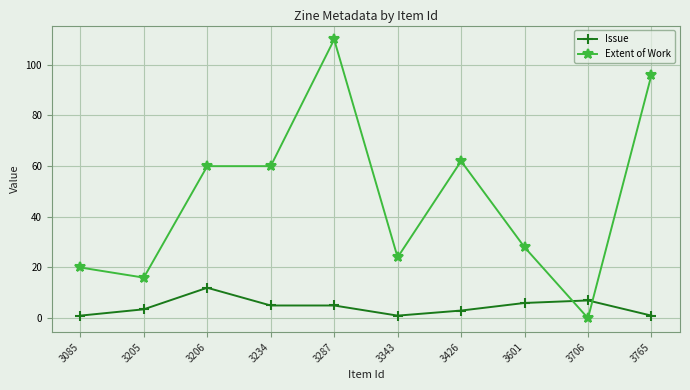

List the series in order of their overall mean, lowest first.

Issue, Extent of Work